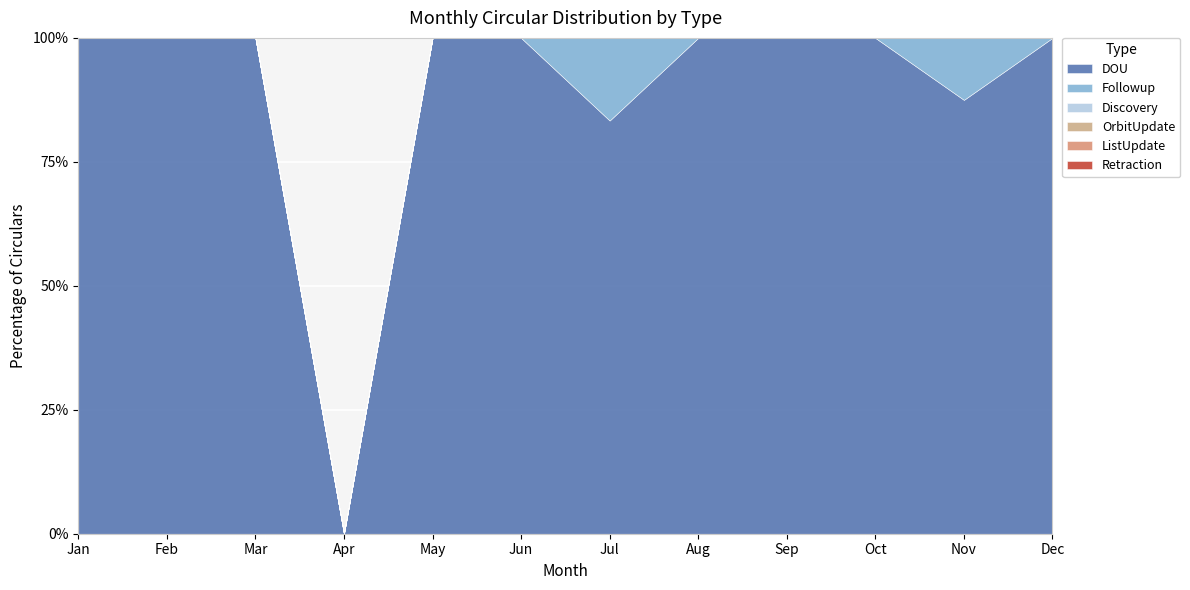

Where is Retraction nearest to the value 0?

Jan